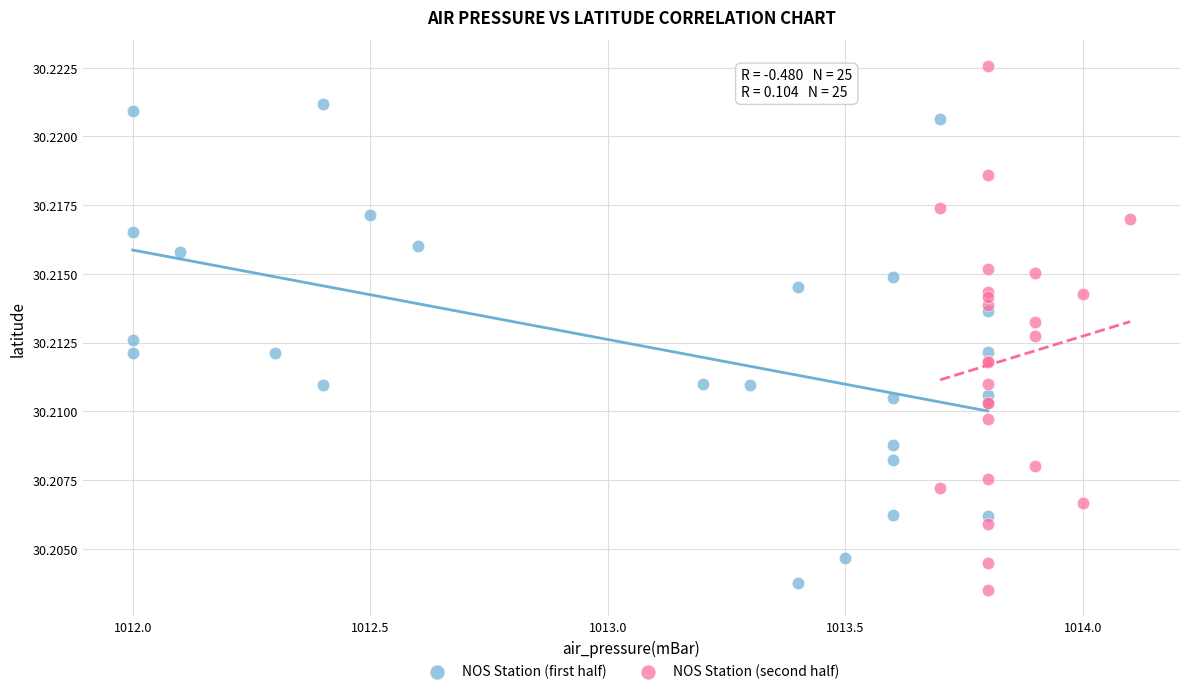

Which series has the widest spread of Y values?

NOS Station (second half)